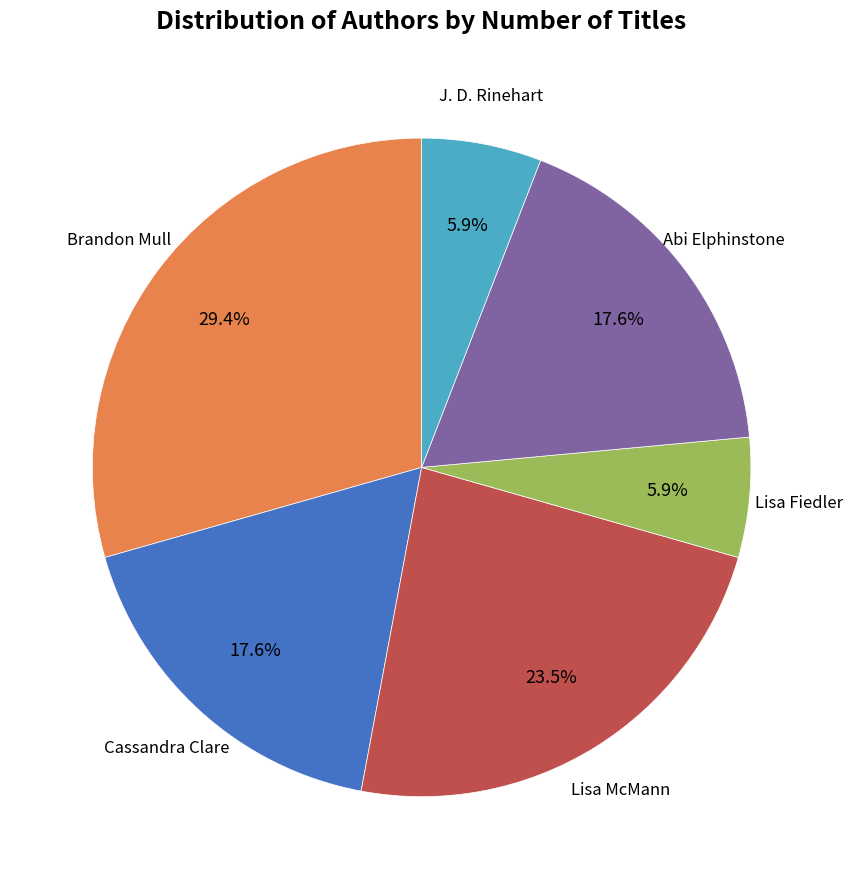

Is it true that Brandon Mull is 29% of the pie?

True